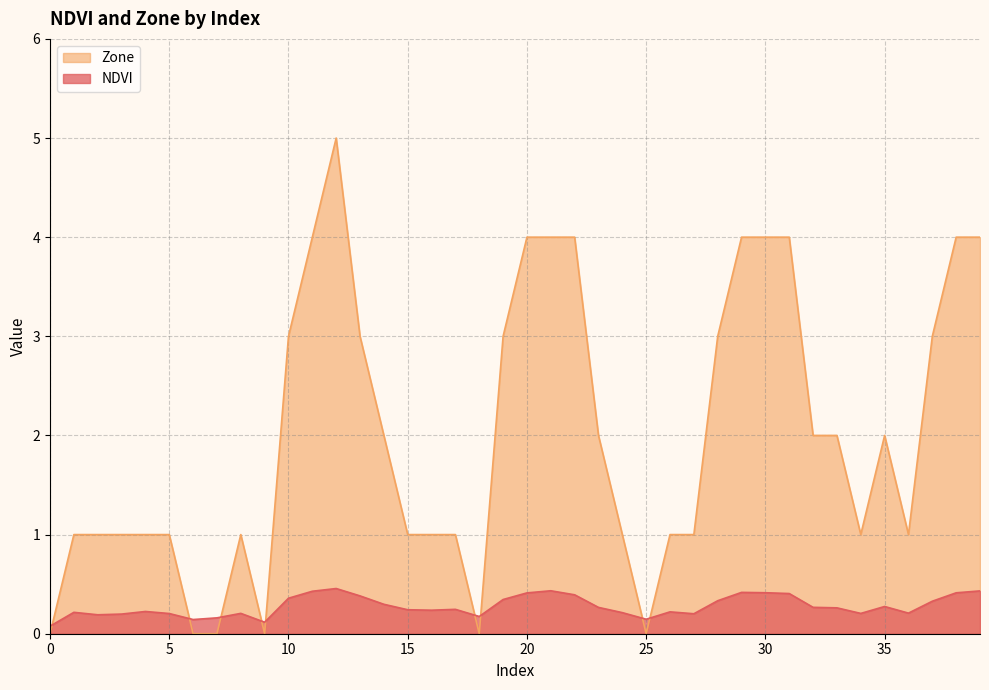

Reading right to left, what are all the values shown in this chart?

NDVI: 39=0.4	38=0.4	37=0.3	36=0.2	35=0.3	34=0.2	33=0.3	32=0.3	31=0.4	30=0.4	29=0.4	28=0.3	27=0.2	26=0.2	25=0.1	24=0.2	23=0.3	22=0.4	21=0.4	20=0.4	19=0.3	18=0.2	17=0.2	16=0.2	15=0.2	14=0.3	13=0.4	12=0.5	11=0.4	10=0.4	9=0.1	8=0.2	7=0.2	6=0.1	5=0.2	4=0.2	3=0.2	2=0.2	1=0.2	0=0.1
Zone: 39=4.0	38=4.0	37=3.0	36=1.0	35=2.0	34=1.0	33=2.0	32=2.0	31=4.0	30=4.0	29=4.0	28=3.0	27=1.0	26=1.0	25=0.0	24=1.0	23=2.0	22=4.0	21=4.0	20=4.0	19=3.0	18=0.0	17=1.0	16=1.0	15=1.0	14=2.0	13=3.0	12=5.0	11=4.0	10=3.0	9=0.0	8=1.0	7=0.0	6=0.0	5=1.0	4=1.0	3=1.0	2=1.0	1=1.0	0=0.0